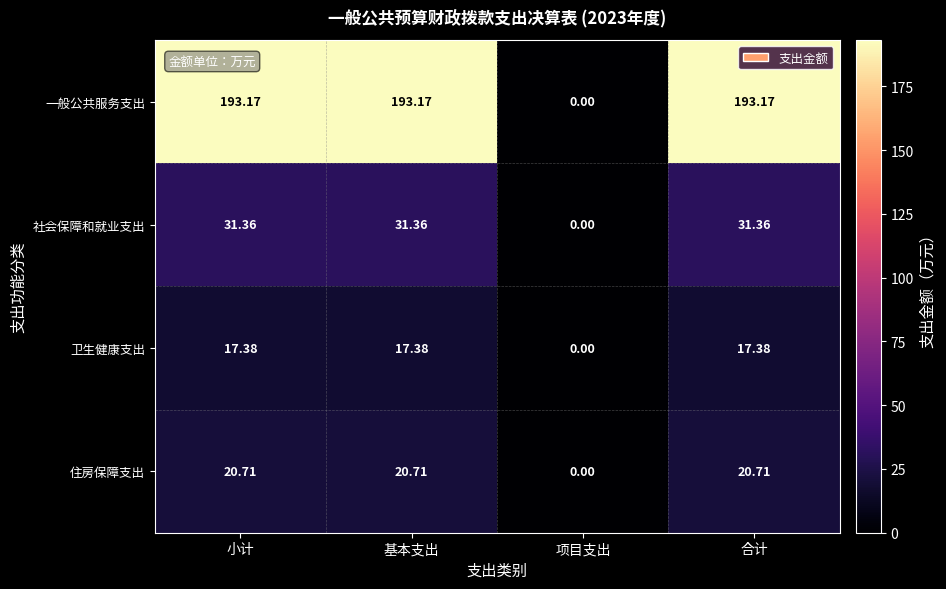

List the series in order of their peak value, lowest first.

卫生健康支出, 住房保障支出, 社会保障和就业支出, 一般公共服务支出